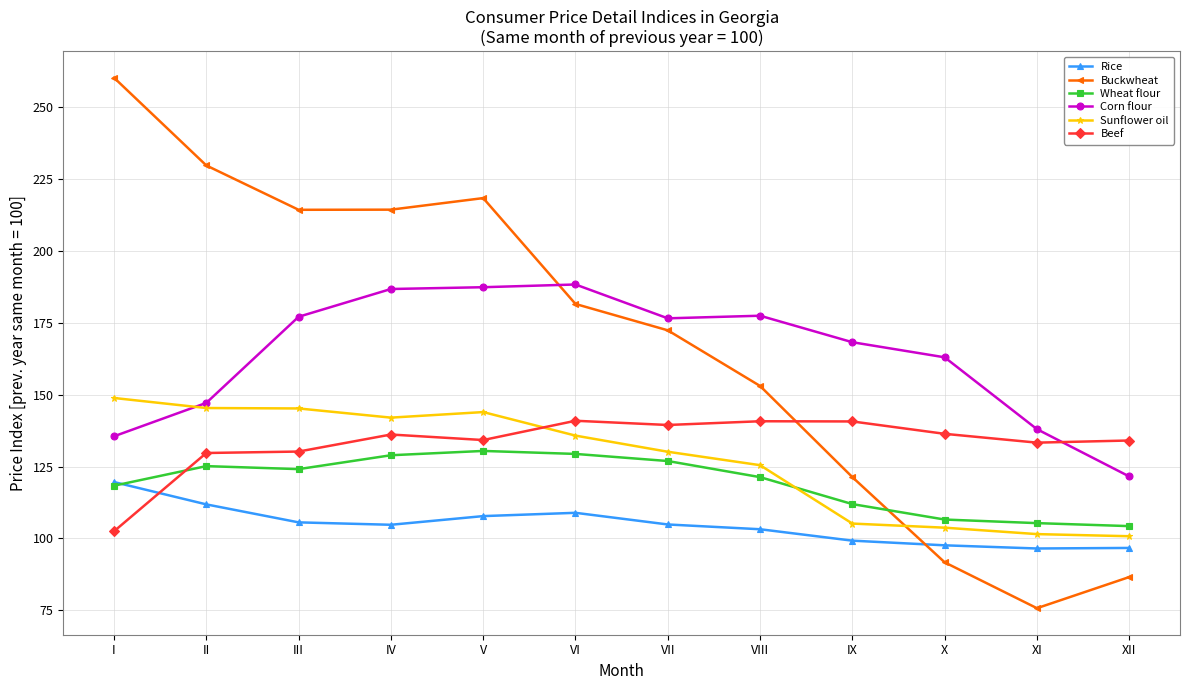

Is the value of Beef at VI greater than the value of Buckwheat at III?

No